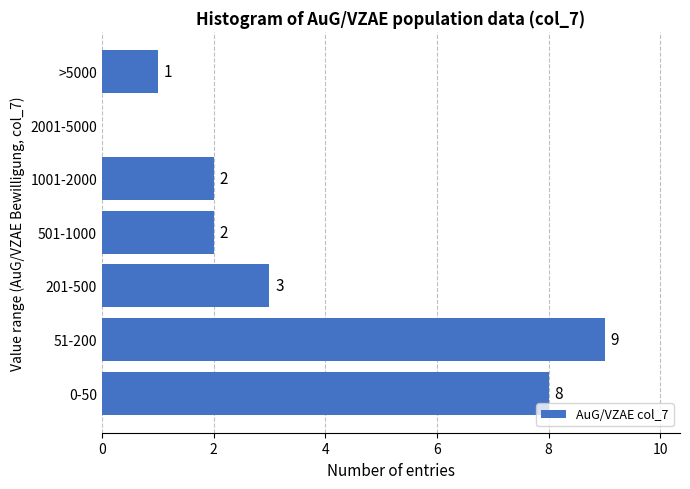

Reading top to bottom, extract all data points from this chart.

>5000=1	2001-5000=0	1001-2000=2	501-1000=2	201-500=3	51-200=9	0-50=8